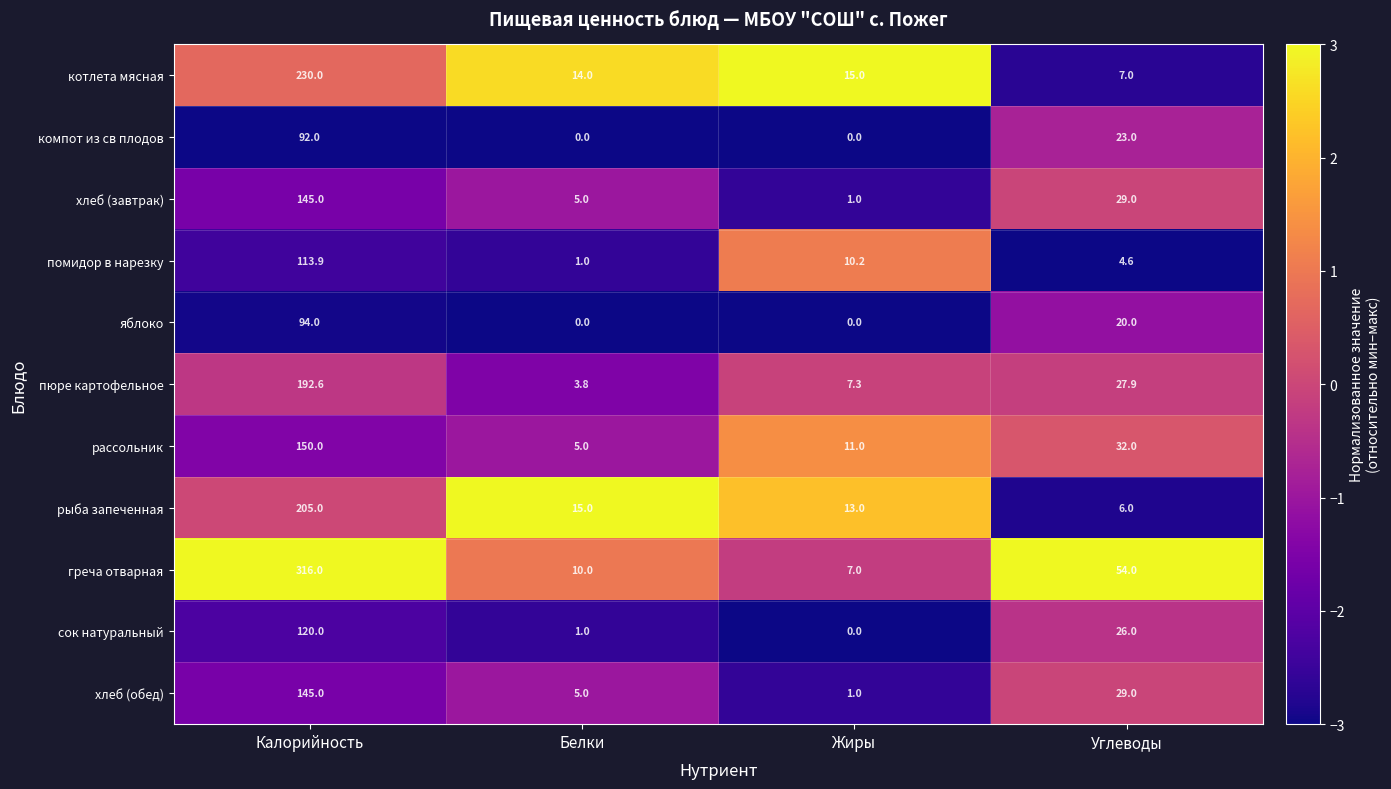

Which series has the largest range (max minus min)?

греча отварная